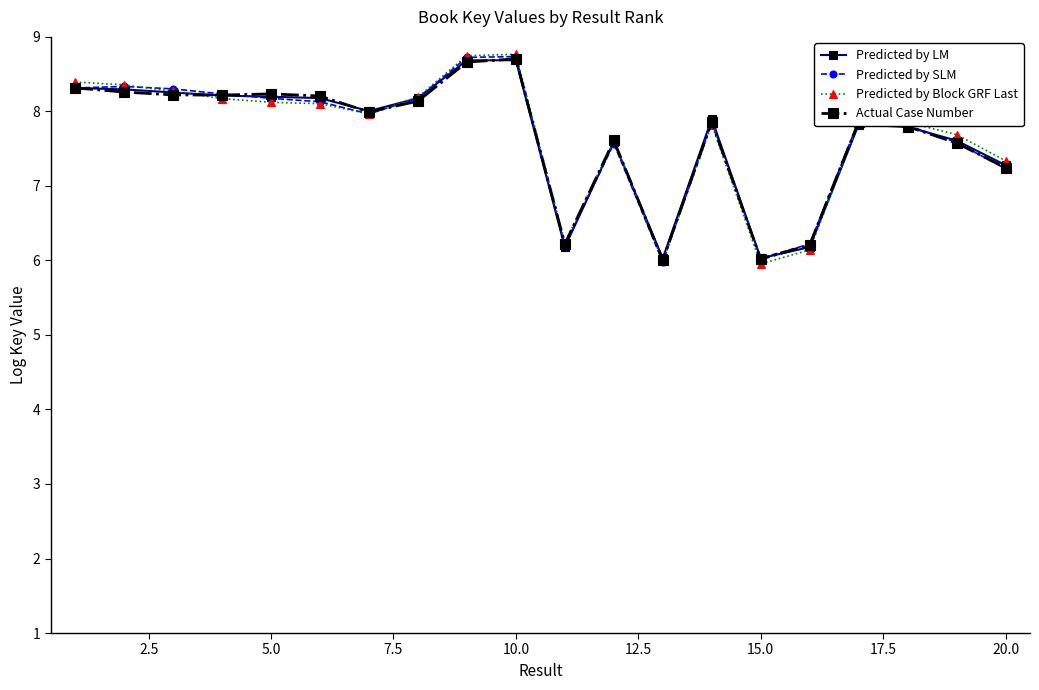

List the series in order of their overall mean, lowest first.

Actual Case Number, Predicted by LM, Predicted by SLM, Predicted by Block GRF Last